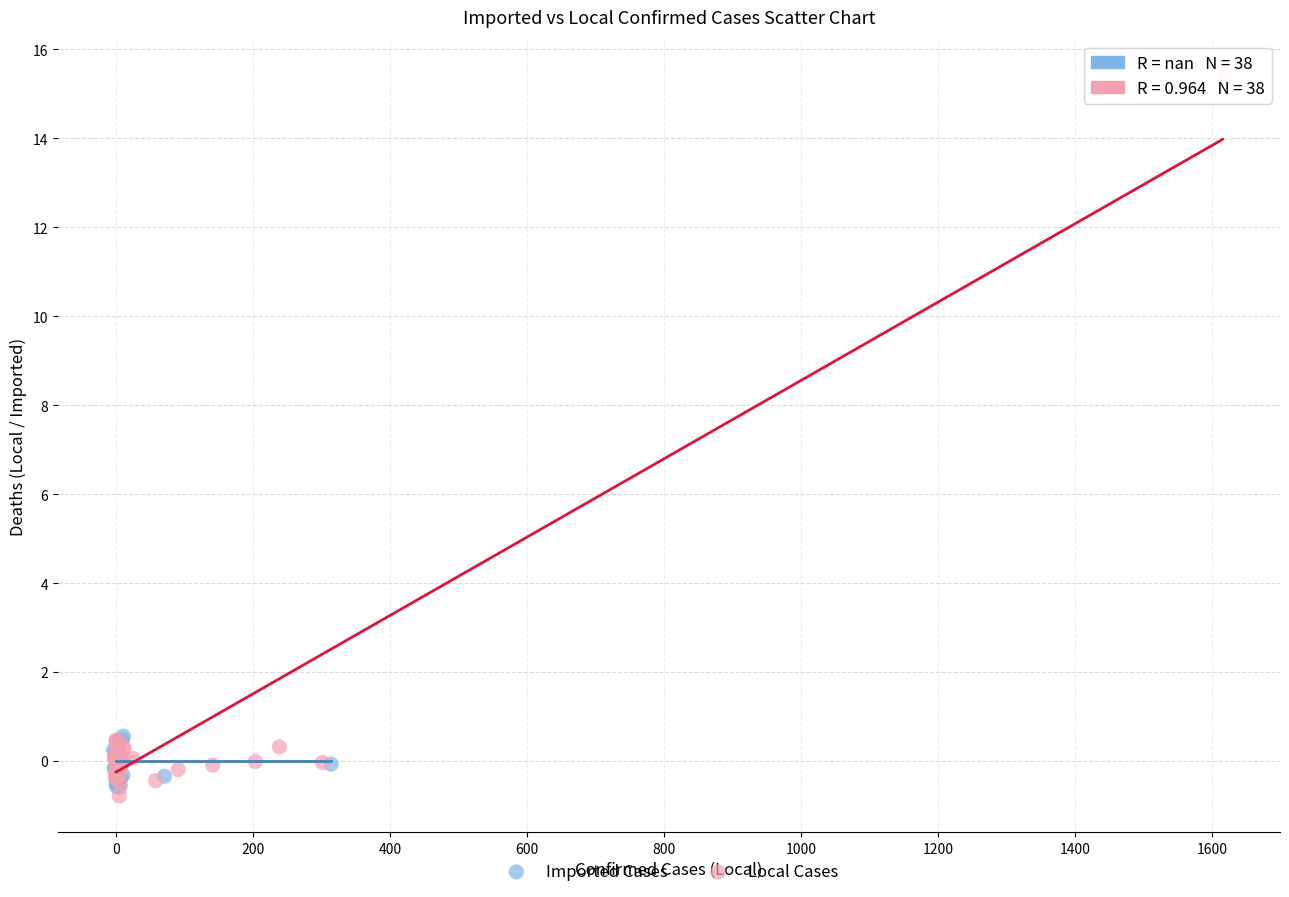

Which series contains the highest Y value?

Local Cases